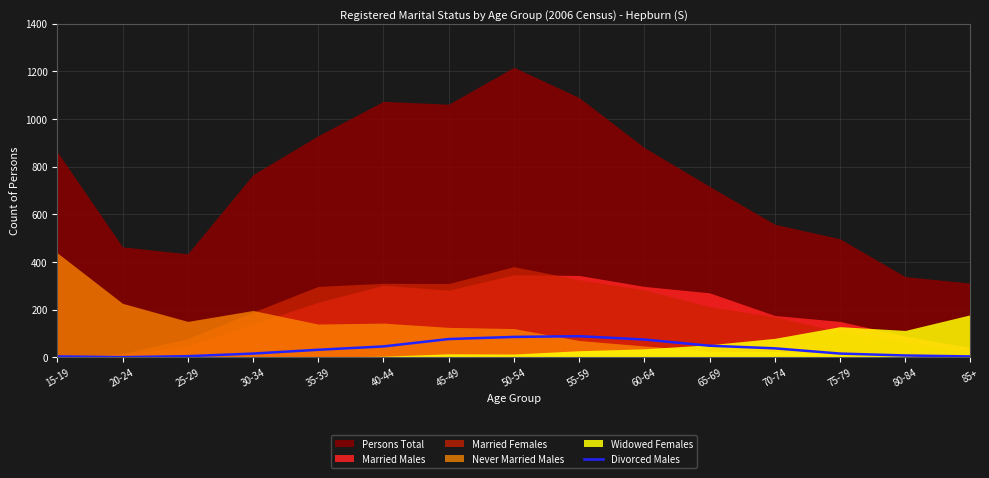

Is it true that the value at 55-59 is 130?

False